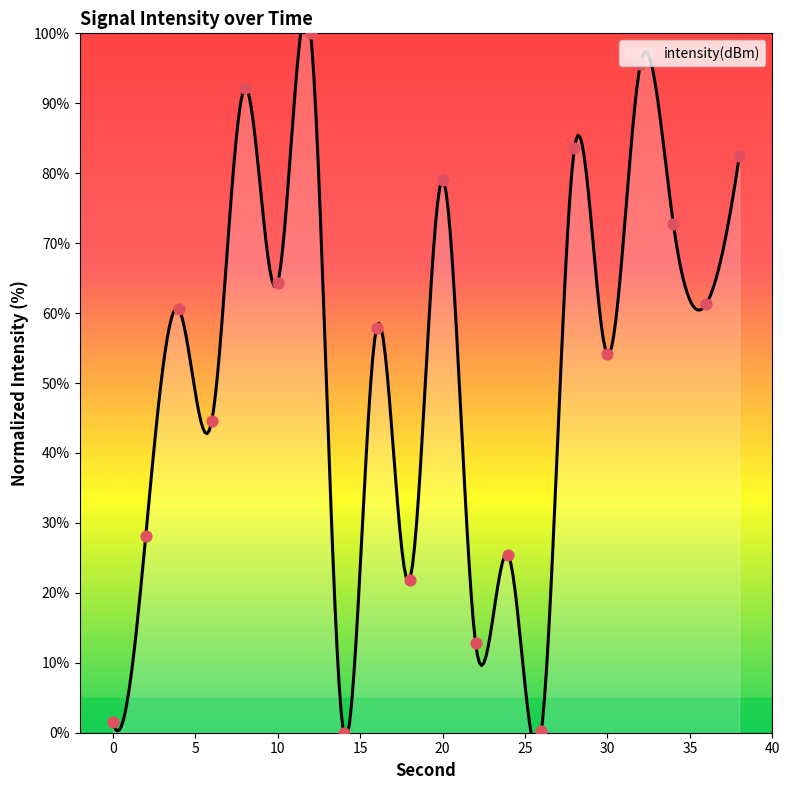

Approximately how many times larger is the value at 34 compared to 36?

1.2